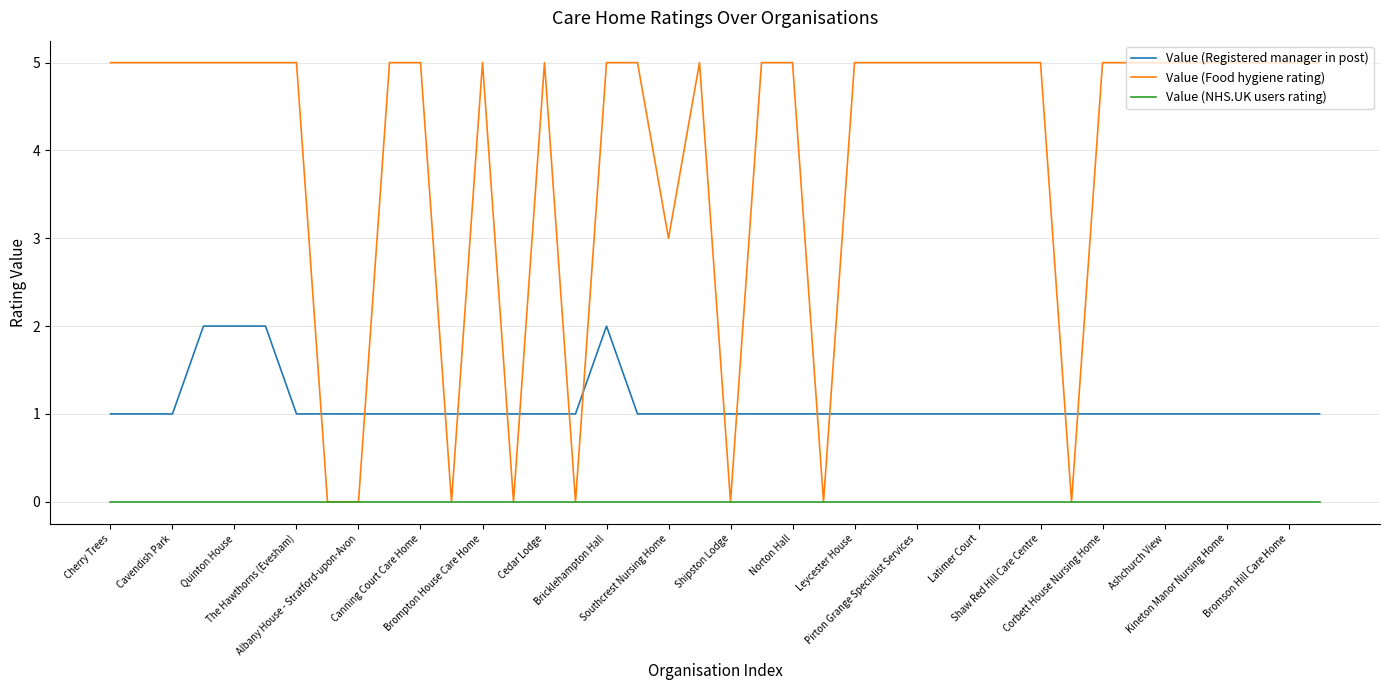

How many times do Value (Registered manager in post) and Value (Food hygiene rating) cross each other?

14